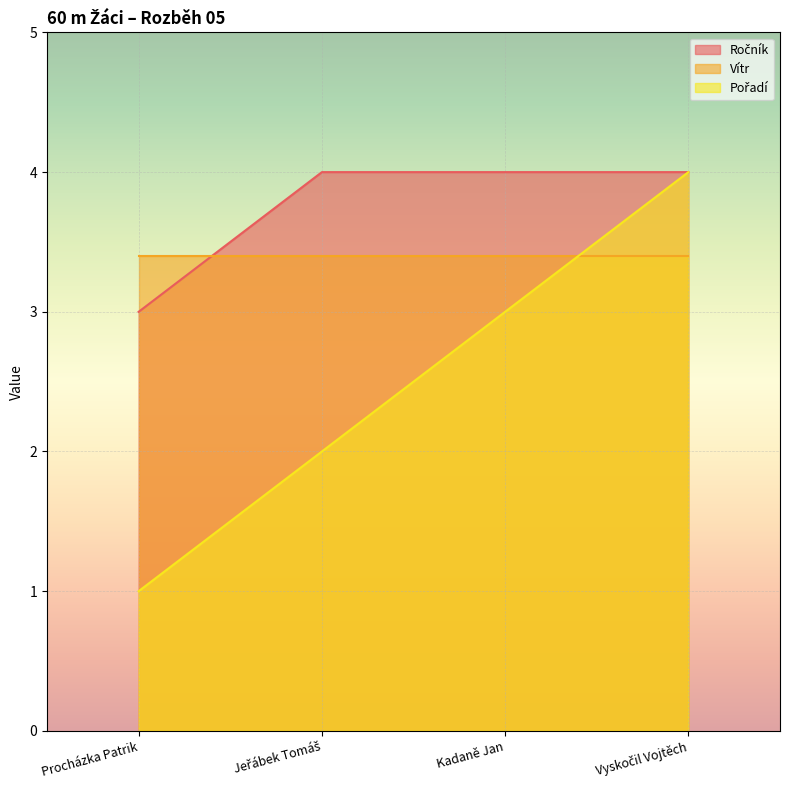

What is the difference between the second highest and second lowest values in the Pořadí series?

1